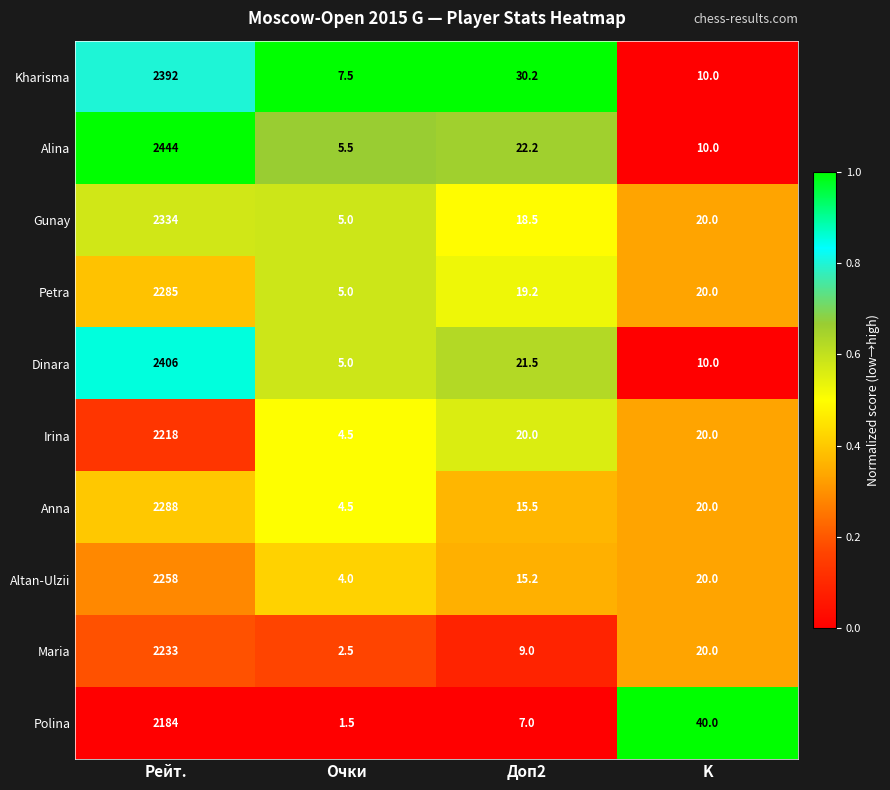

List the labels in order of Dinara value, smallest first.

Очки, K, Доп2, Рейт.